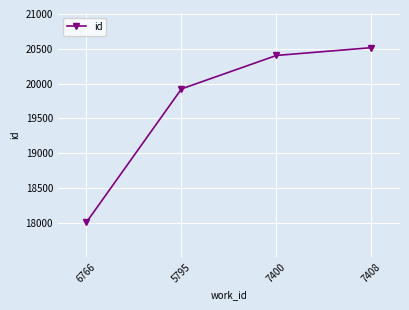

What value does the data have at 7400, to the nearest 100?

20400